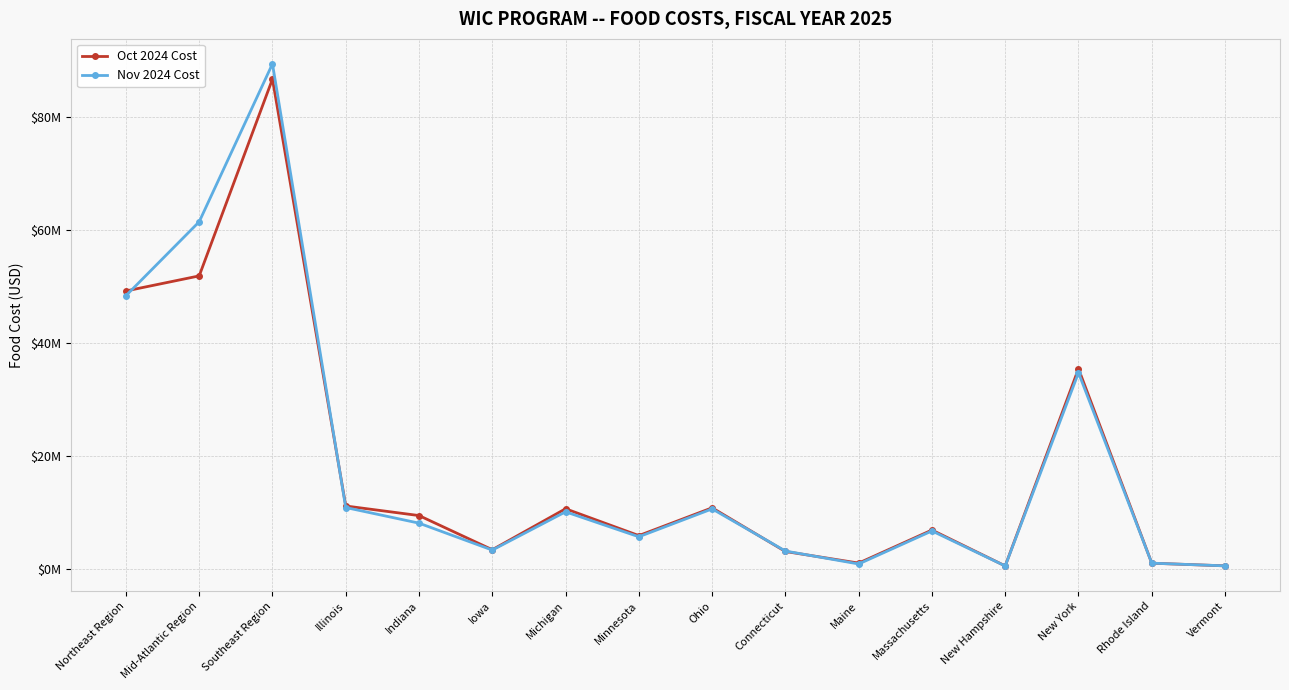

In Nov 2024 Cost, how many points are lower than both neighbors (excluding endpoints)?

4